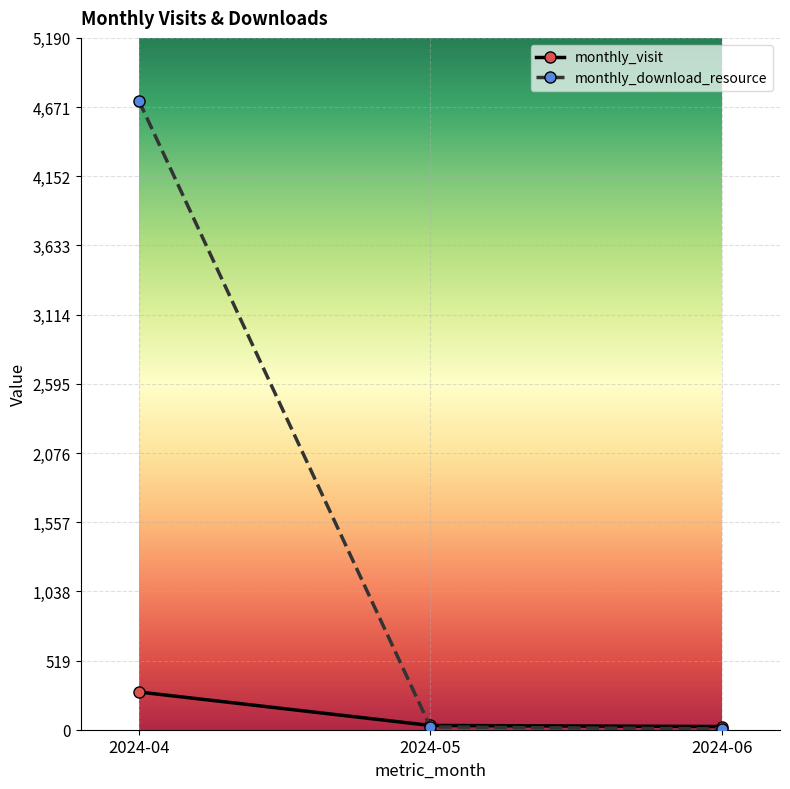

Which series has the largest total across all categories?

monthly_download_resource